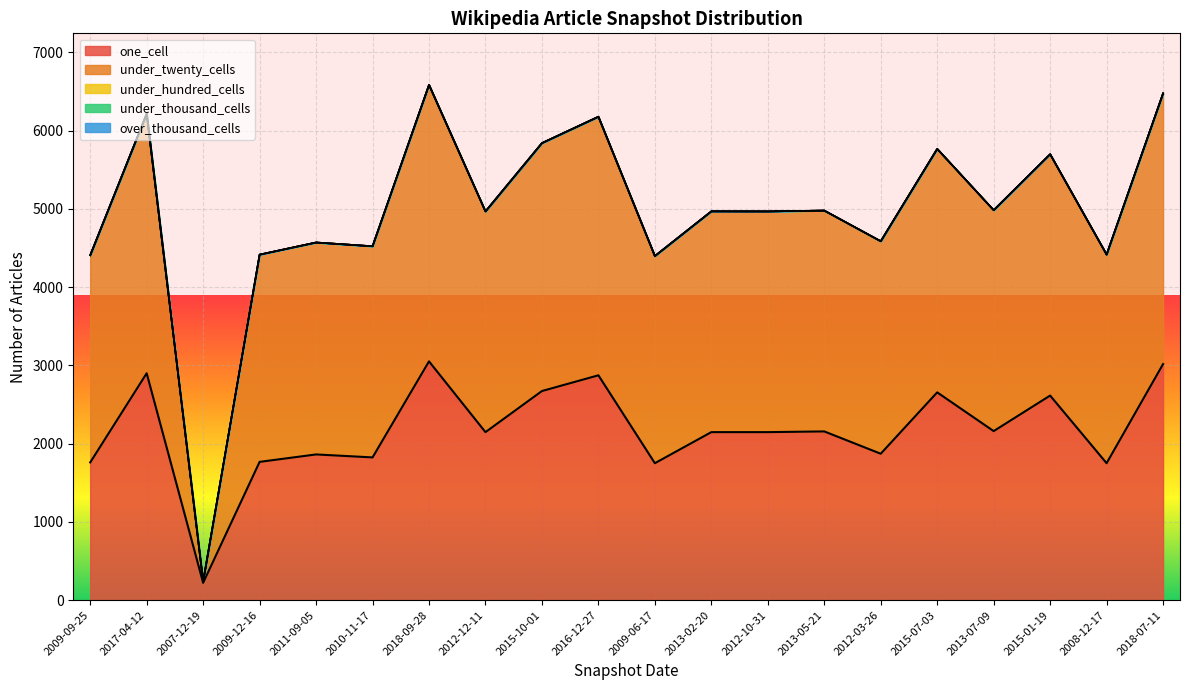

Where do under_twenty_cells and one_cell first cross each other?

2017-04-12 and 2007-12-19